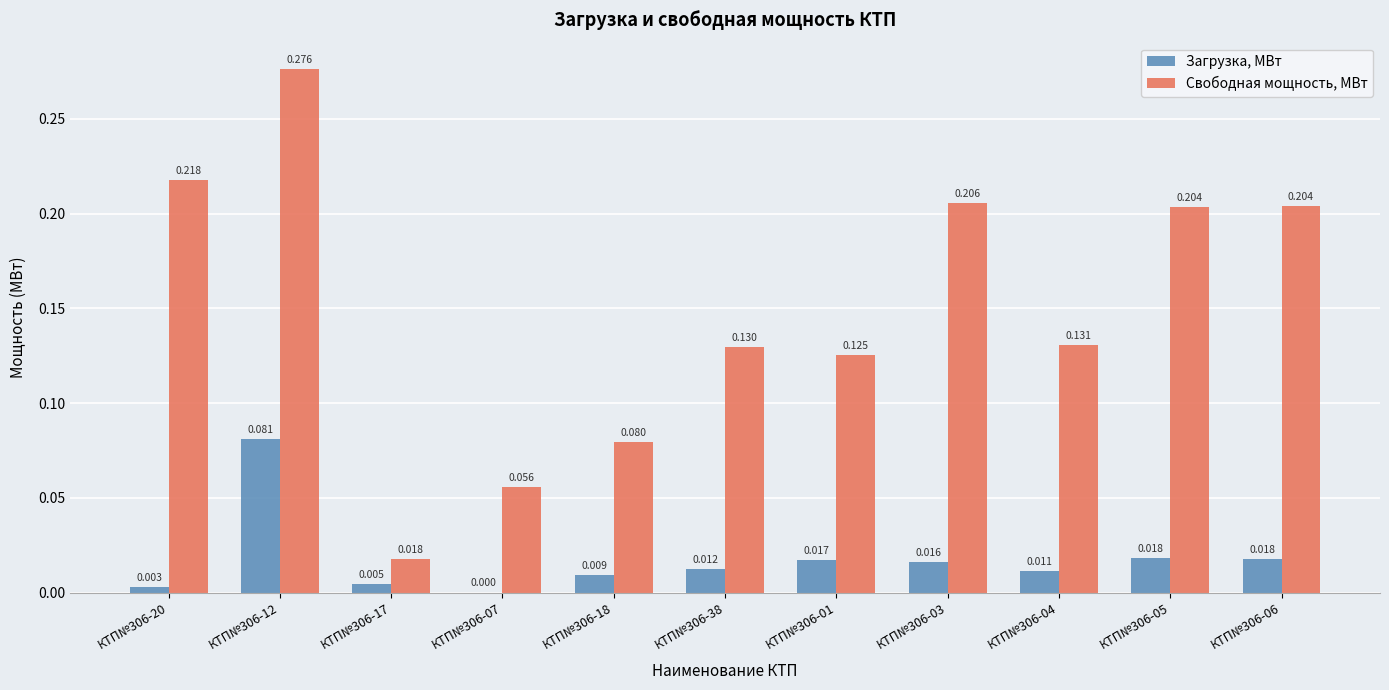

Is the value of Загрузка, МВт at КТП№306-18 greater than the value of Свободная мощность, МВт at КТП№306-07?

No